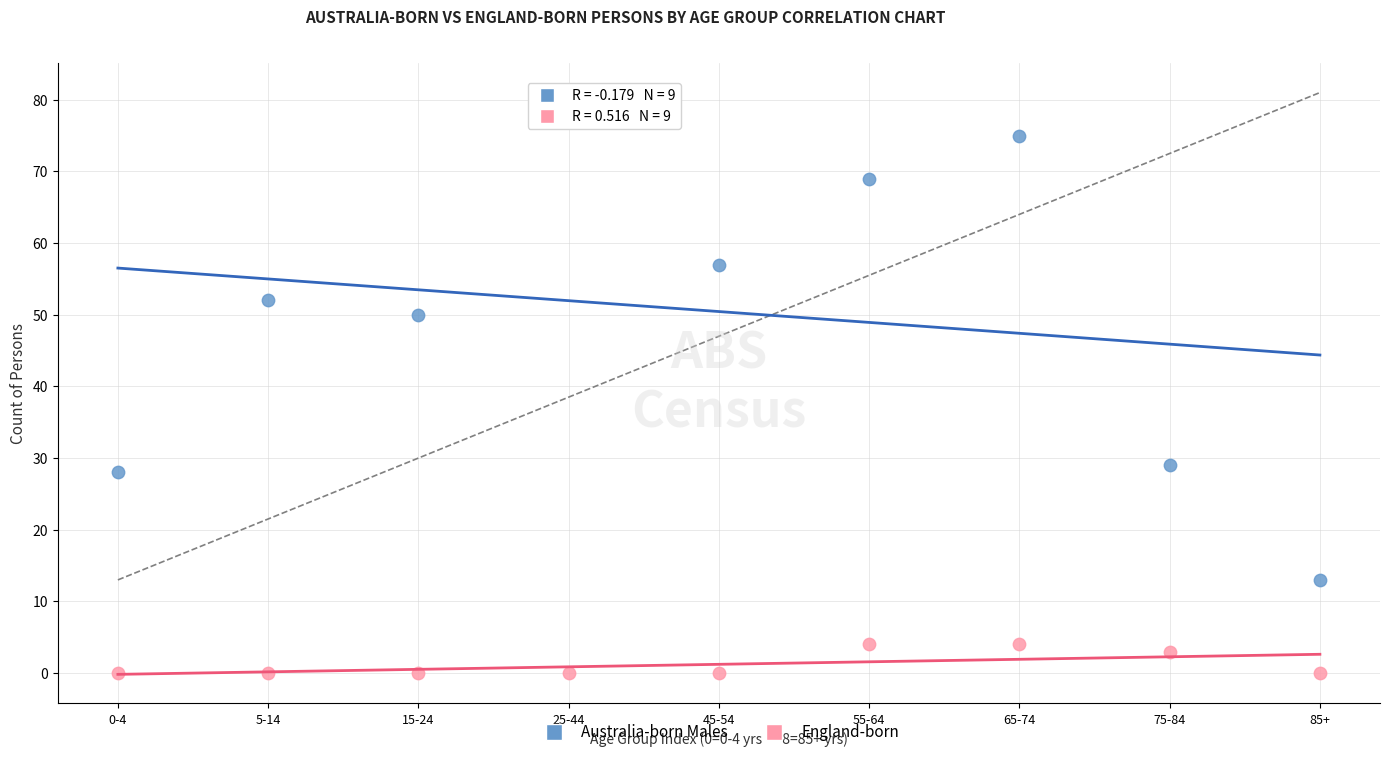

What are all the series names shown in the legend?

Australia-born Males, England-born